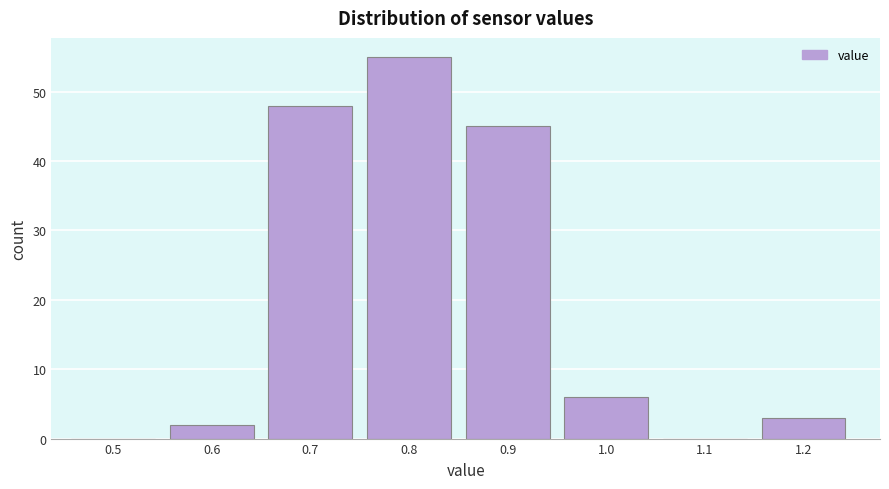

Reading left to right, list all the values displayed in this chart.

0.5=0	0.6=2	0.7=48	0.8=55	0.9=45	1.0=6	1.1=0	1.2=3